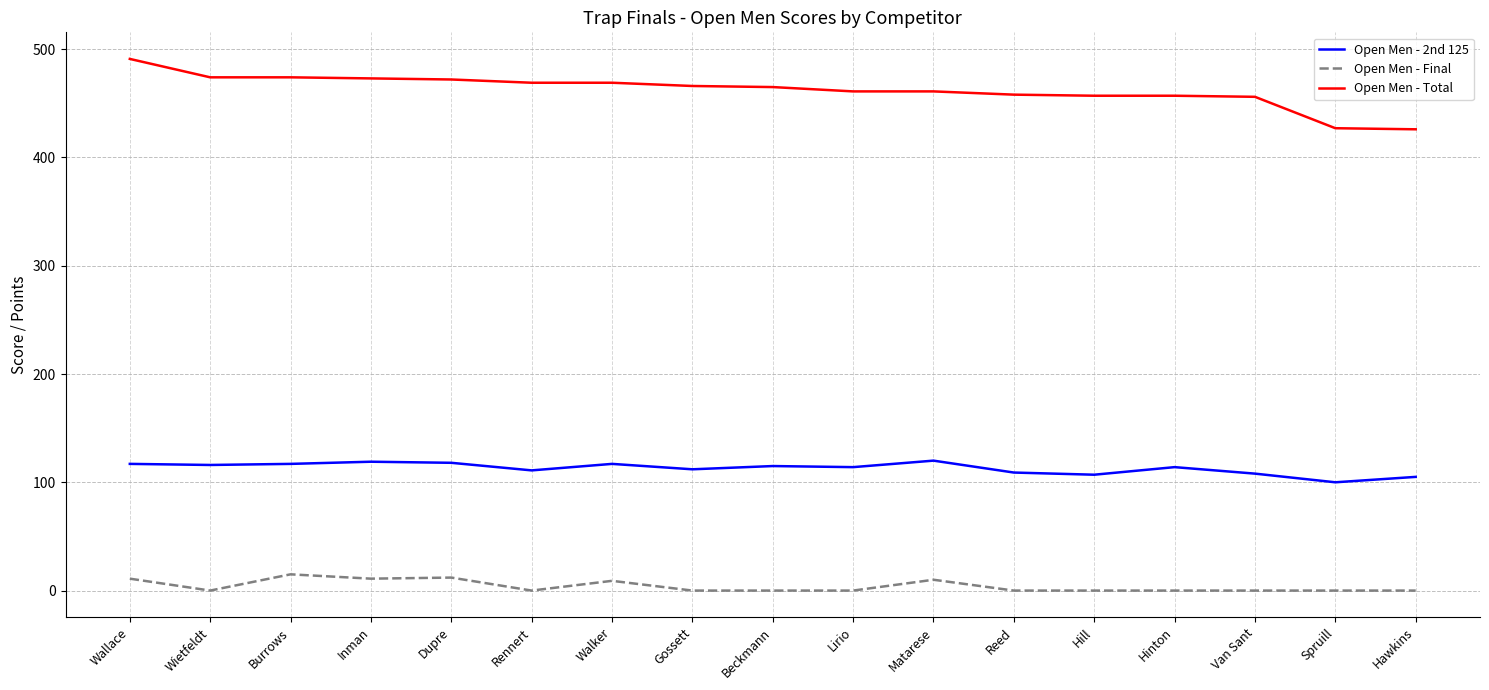

What is the difference between the Open Men - 2nd 125 values at Reed and Hawkins?

4